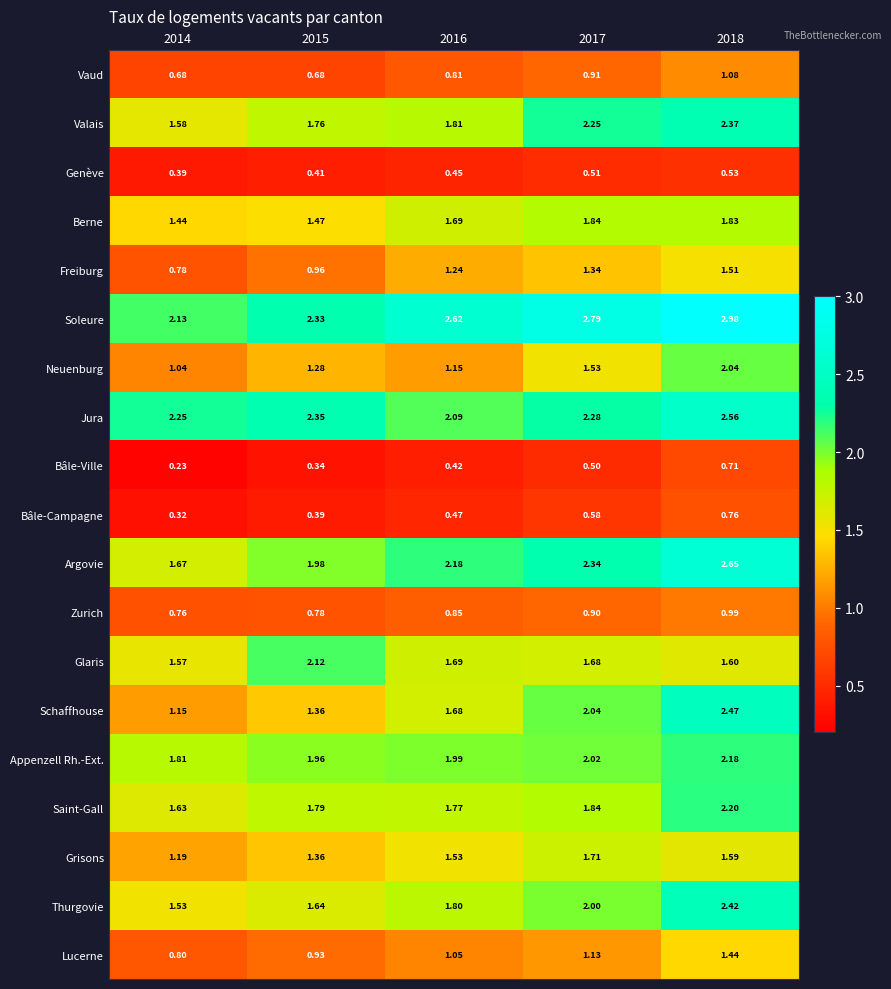

Is the value of Neuenburg at 2017 greater than the value of Berne at 2018?

No